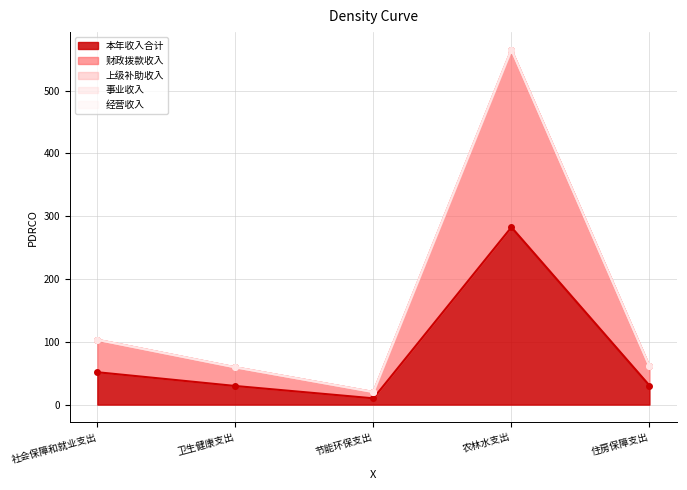

Reading left to right, list all the values displayed in this chart.

本年收入合计: 社会保障和就业支出=51.6	卫生健康支出=29.7	节能环保支出=10.0	农林水支出=282.4	住房保障支出=30.4
财政拨款收入: 社会保障和就业支出=51.6	卫生健康支出=29.7	节能环保支出=10.0	农林水支出=282.4	住房保障支出=30.4
上级补助收入: 社会保障和就业支出=0.0	卫生健康支出=0.0	节能环保支出=0.0	农林水支出=0.0	住房保障支出=0.0
事业收入: 社会保障和就业支出=0.0	卫生健康支出=0.0	节能环保支出=0.0	农林水支出=0.0	住房保障支出=0.0
经营收入: 社会保障和就业支出=0.0	卫生健康支出=0.0	节能环保支出=0.0	农林水支出=0.0	住房保障支出=0.0